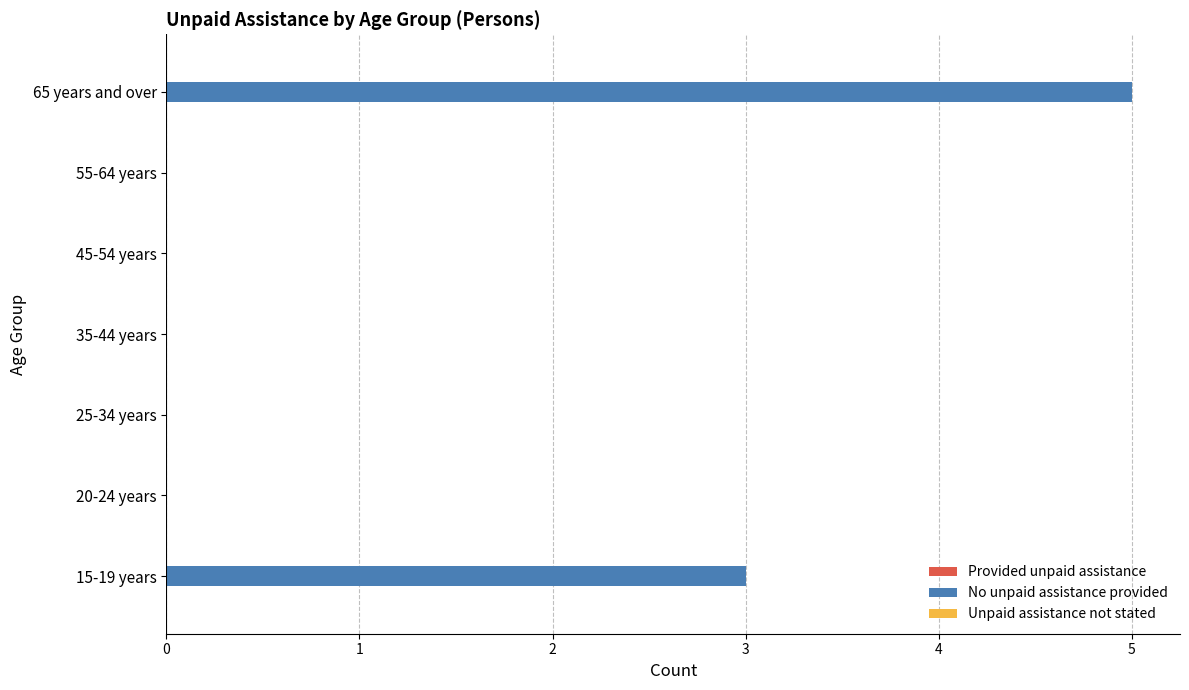

At which label is the value closest to 2?

15-19 years